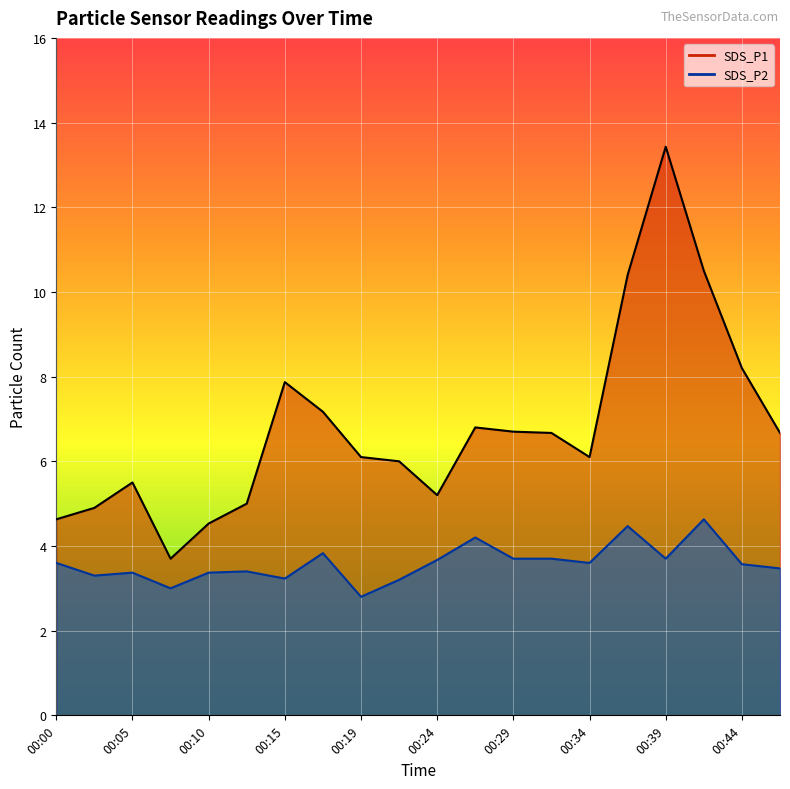

What is the value of the SDS_P2 point at the 1st from the left?

3.6